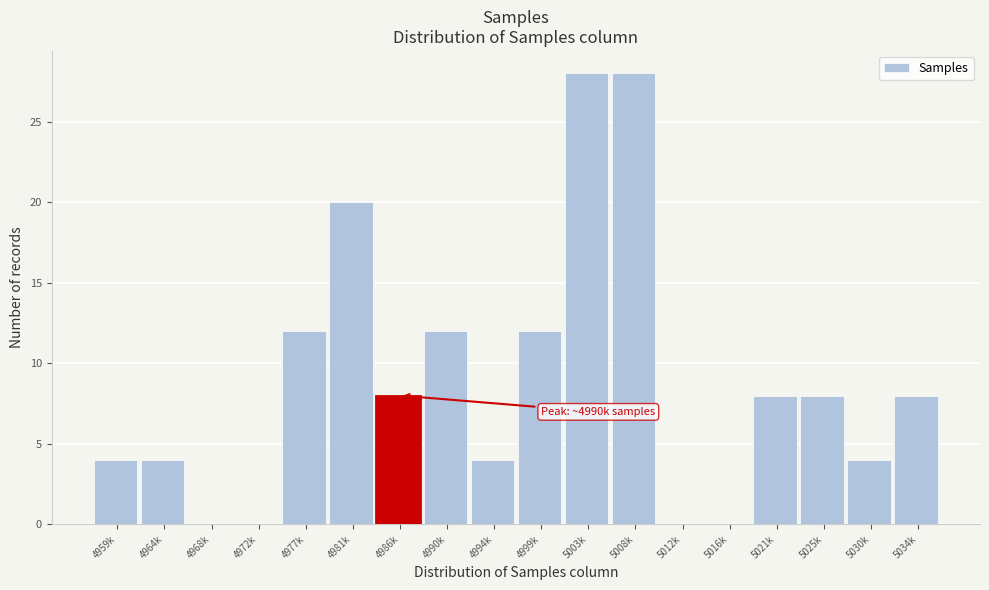

Reading right to left, transcribe all the data shown in this chart.

5034k=8	5030k=4	5025k=8	5021k=8	5016k=0	5012k=0	5008k=28	5003k=28	4999k=12	4994k=4	4990k=12	4986k=8	4981k=20	4977k=12	4972k=0	4968k=0	4964k=4	4959k=4